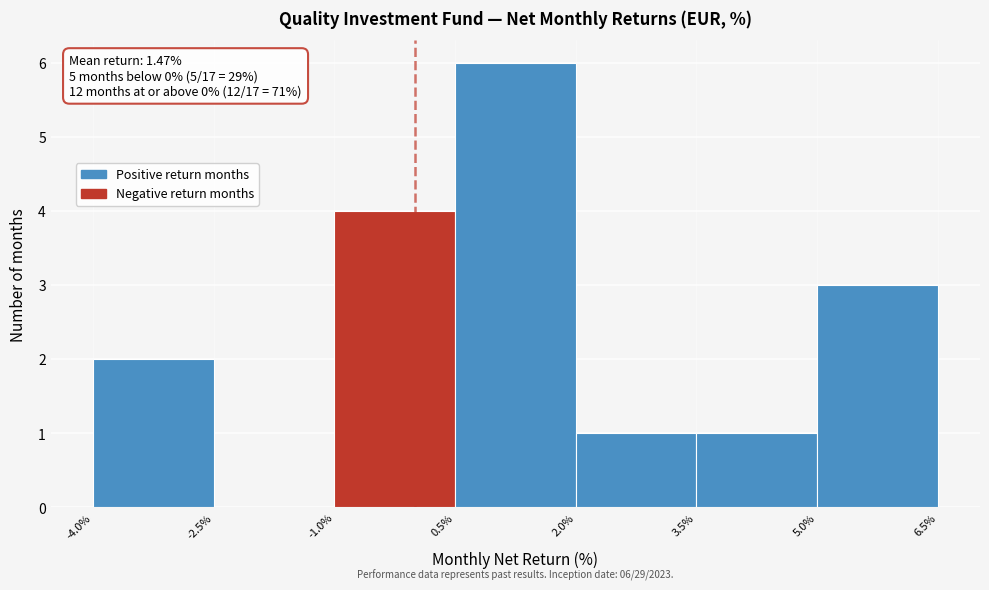

Which range on the x-axis has the tallest bar?

0.5% to 2.0%